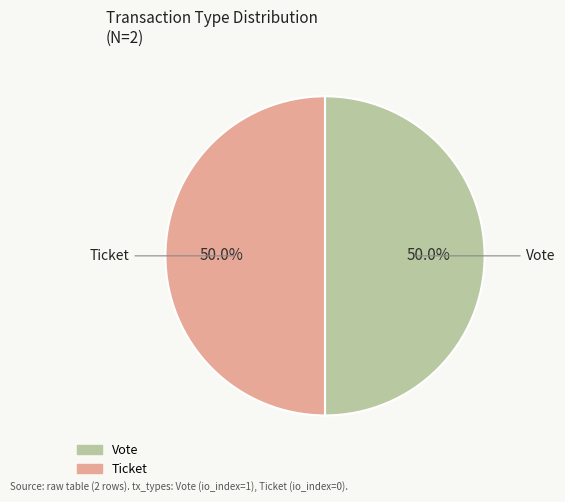

What is the largest slice in the pie chart?

Vote (io_index=1)